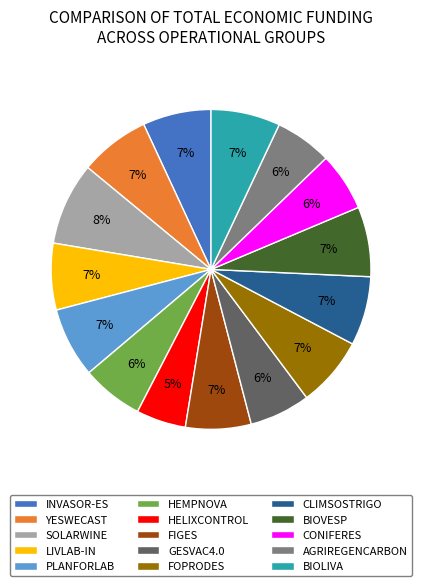

To the nearest percent, what percentage of the pie is HEMPNOVA?

6%